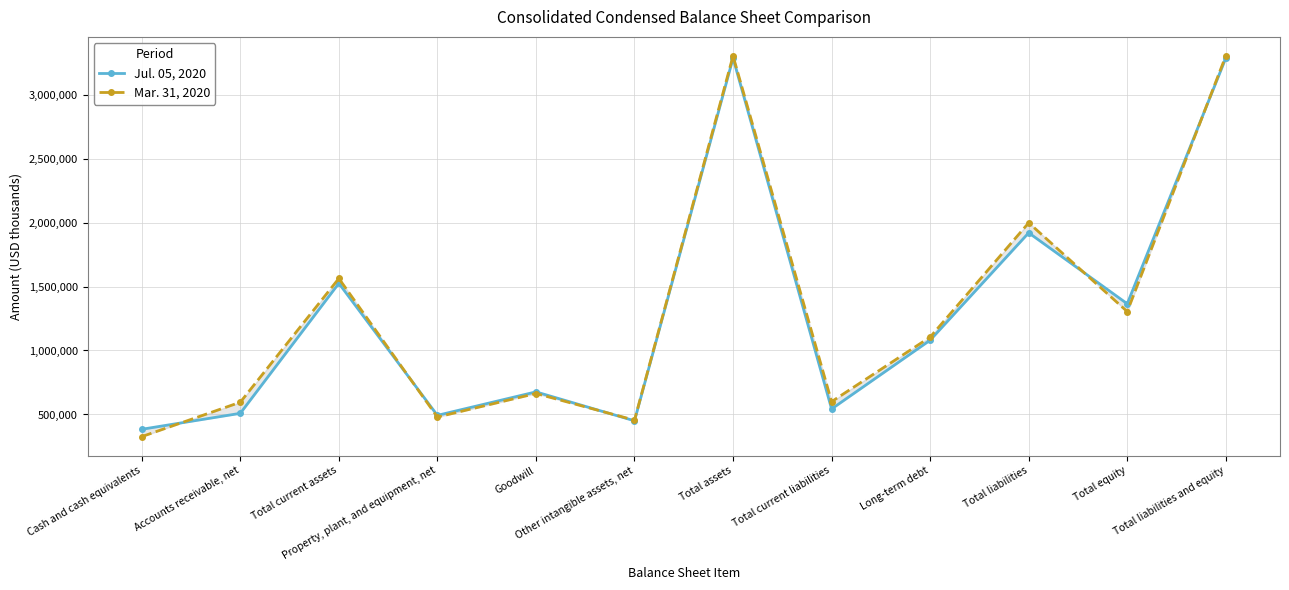

Reading left to right, extract all data points from this chart.

Jul. 05, 2020: Cash and cash equivalents=384379	Accounts receivable, net=509006	Total current assets=1524939	Property, plant, and equipment, net=493173	Goodwill=676667	Other intangible assets, net=450606	Total assets=3284738	Total current liabilities=543281	Long-term debt=1080512	Total liabilities=1919565	Total equity=1365173	Total liabilities and equity=3284738
Mar. 31, 2020: Cash and cash equivalents=326979	Accounts receivable, net=595873	Total current assets=1562905	Property, plant, and equipment, net=480014	Goodwill=663936	Other intangible assets, net=455685	Total assets=3301698	Total current liabilities=600319	Long-term debt=1104731	Total liabilities=1997636	Total equity=1304062	Total liabilities and equity=3301698